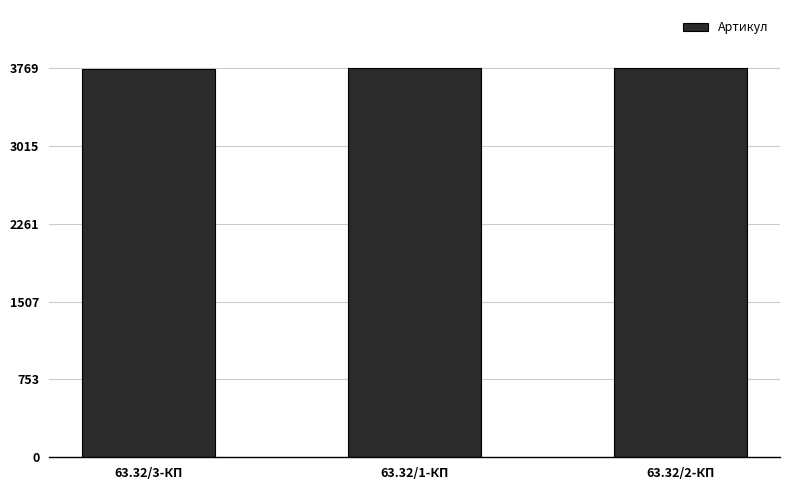

What position from the left is 63.32/3-КП?

1